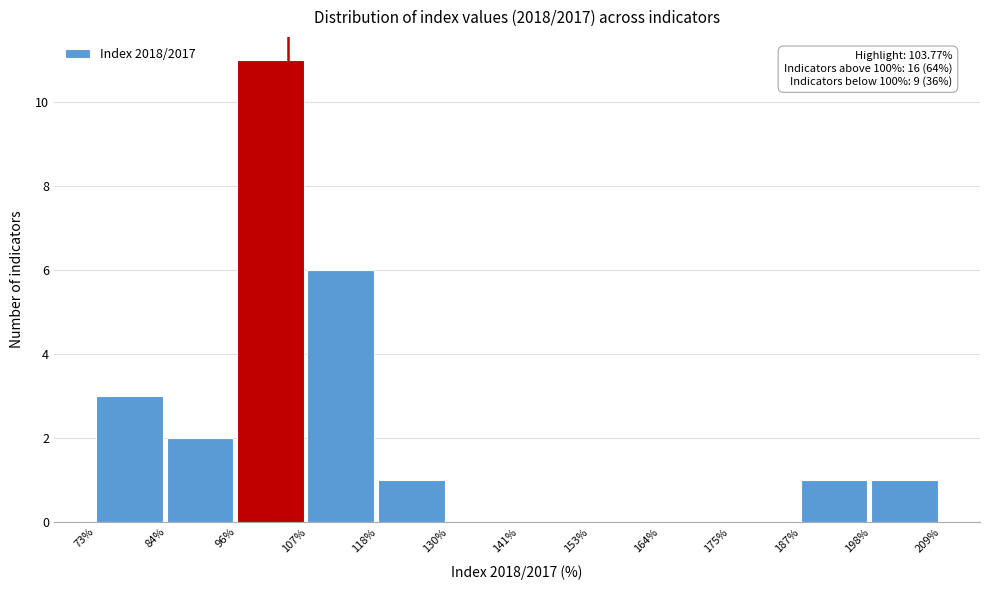

Over which range of the x-axis is the bar tallest?

96% to 107%